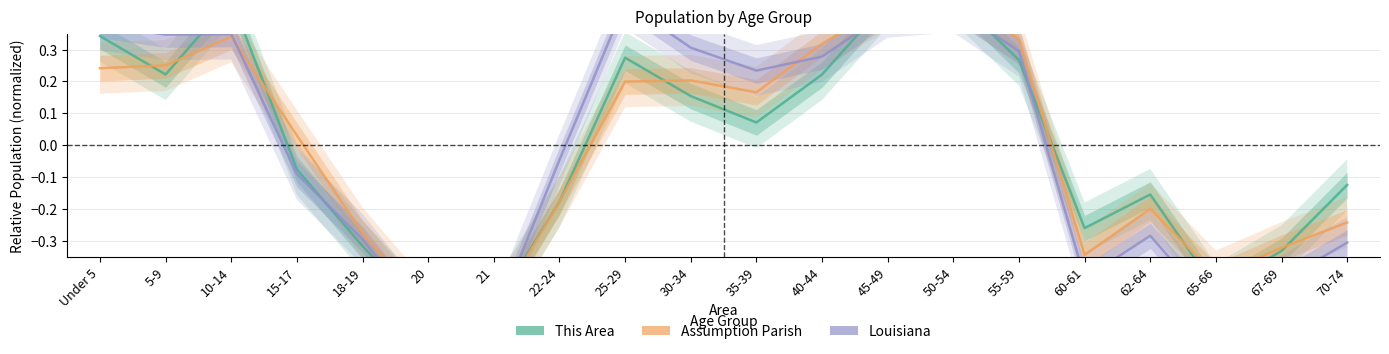

Which series has the largest range (max minus min)?

Louisiana